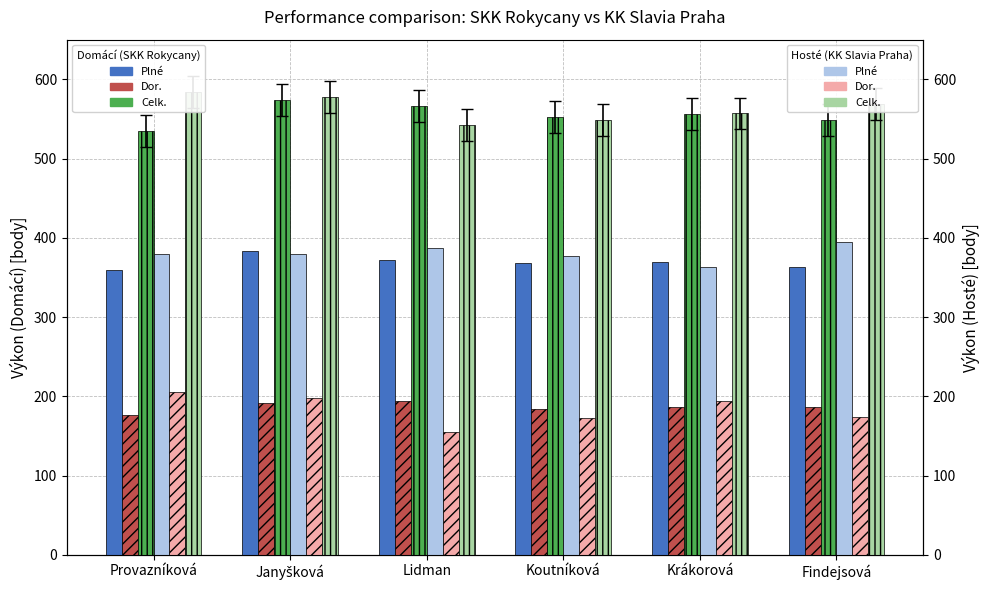

At which category does the chart reach its peak across all series?

Provazníková